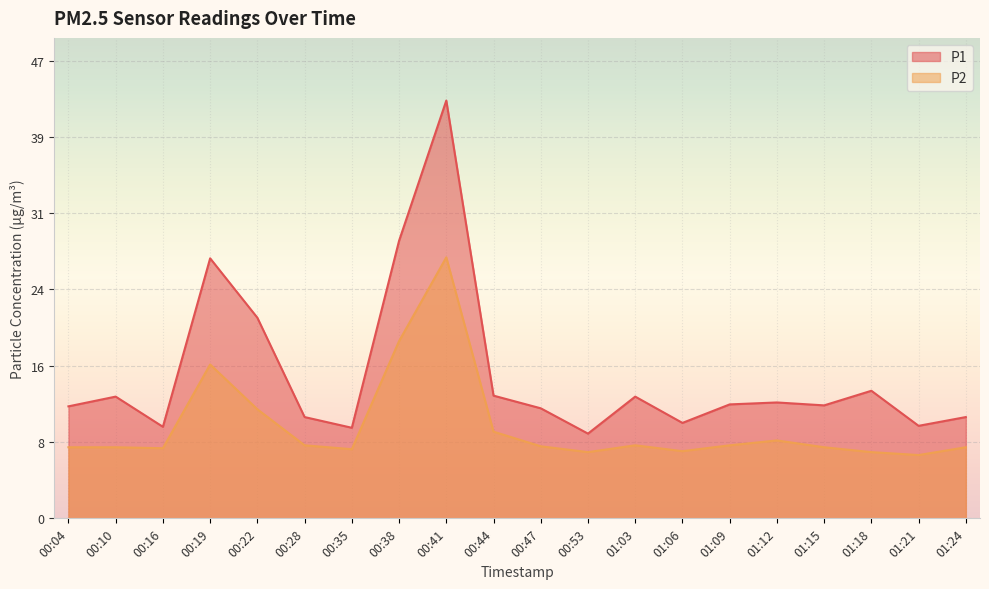

What is the label of the 4th point from the right?

01:15